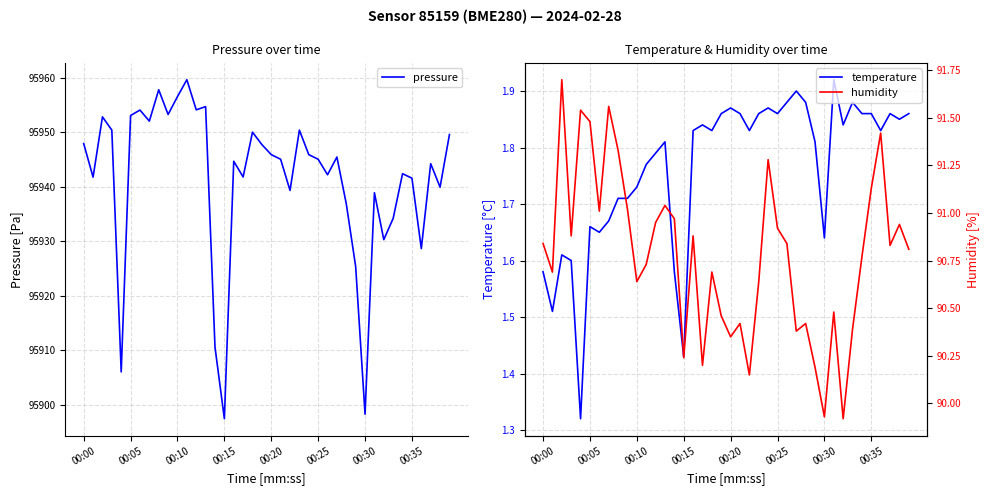

What is the value of the pressure point at the 3rd from the left?

95952.8